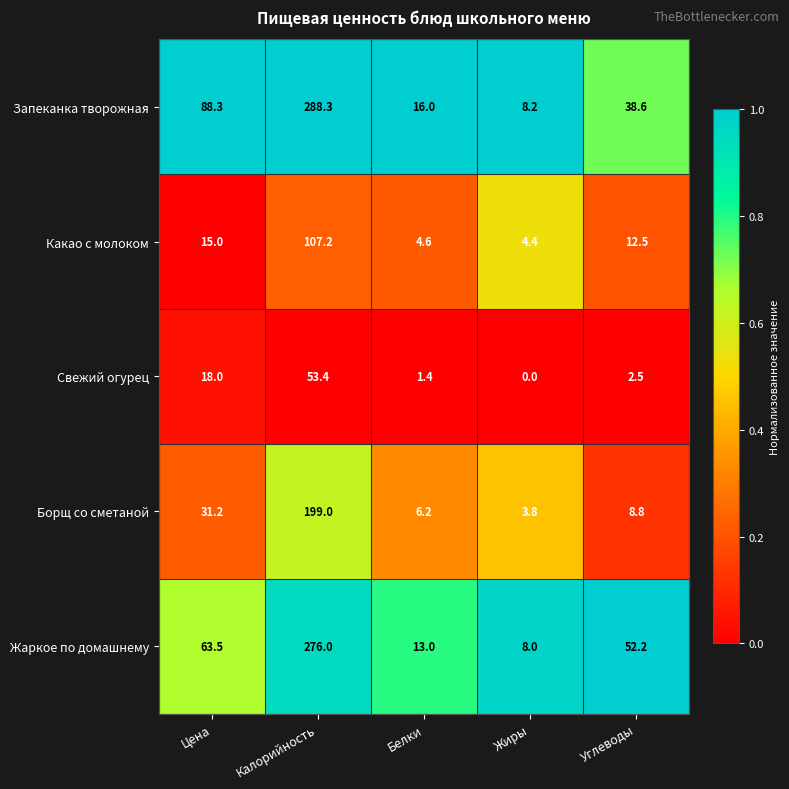

List the labels in order of Какао с молоком value, smallest first.

Жиры, Белки, Углеводы, Цена, Калорийность